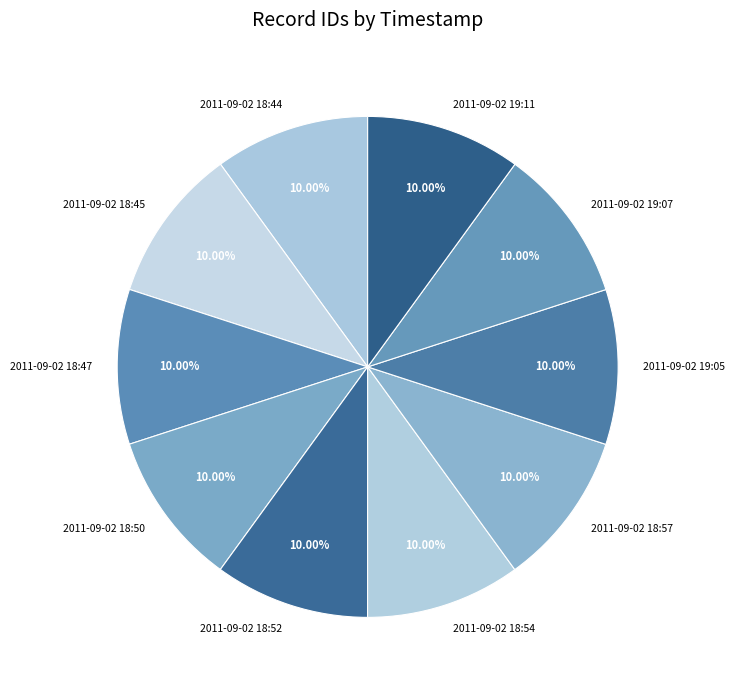

Approximately how many times larger is the value at 2011-09-02 19:07 compared to 2011-09-02 18:54?

1.0